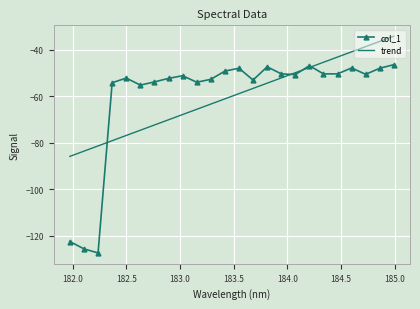

Which series has the widest spread of values?

col_1